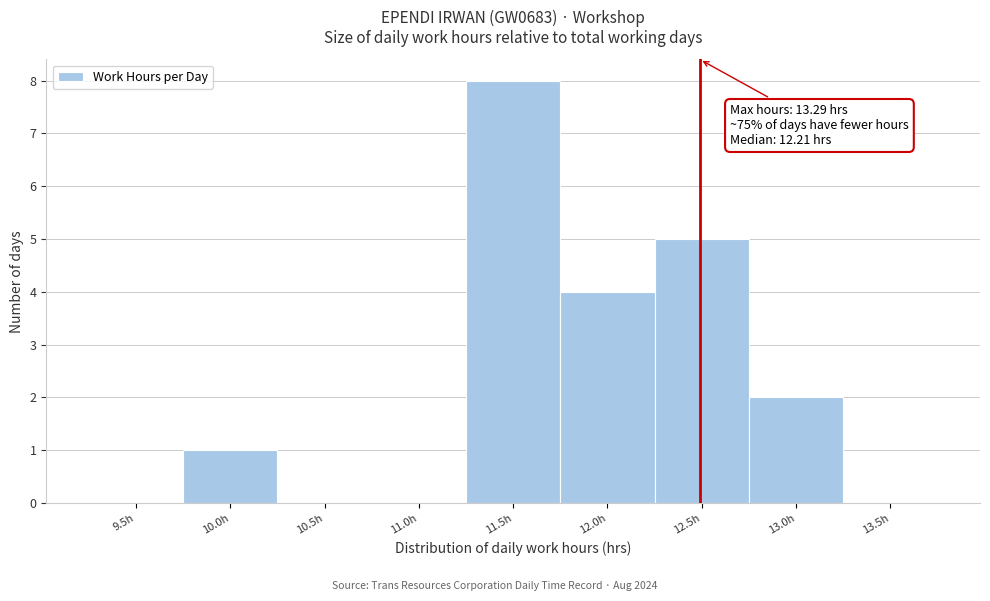

Reading left to right, what are all the values shown in this chart?

9.5h=0	10.0h=1	10.5h=0	11.0h=0	11.5h=8	12.0h=4	12.5h=5	13.0h=2	13.5h=0